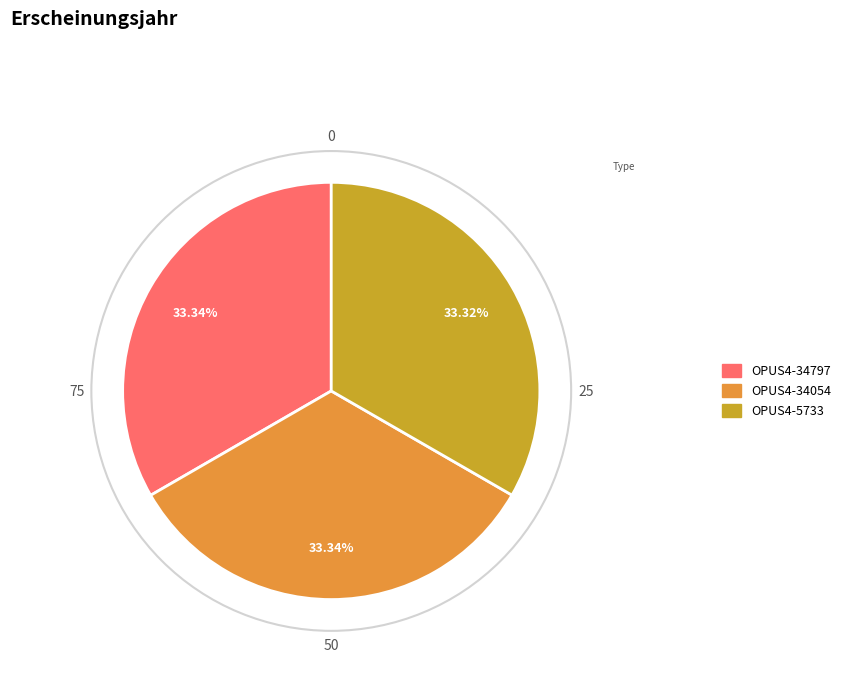

Approximately how many times larger is the value at OPUS4-5733 compared to OPUS4-34797?

1.0